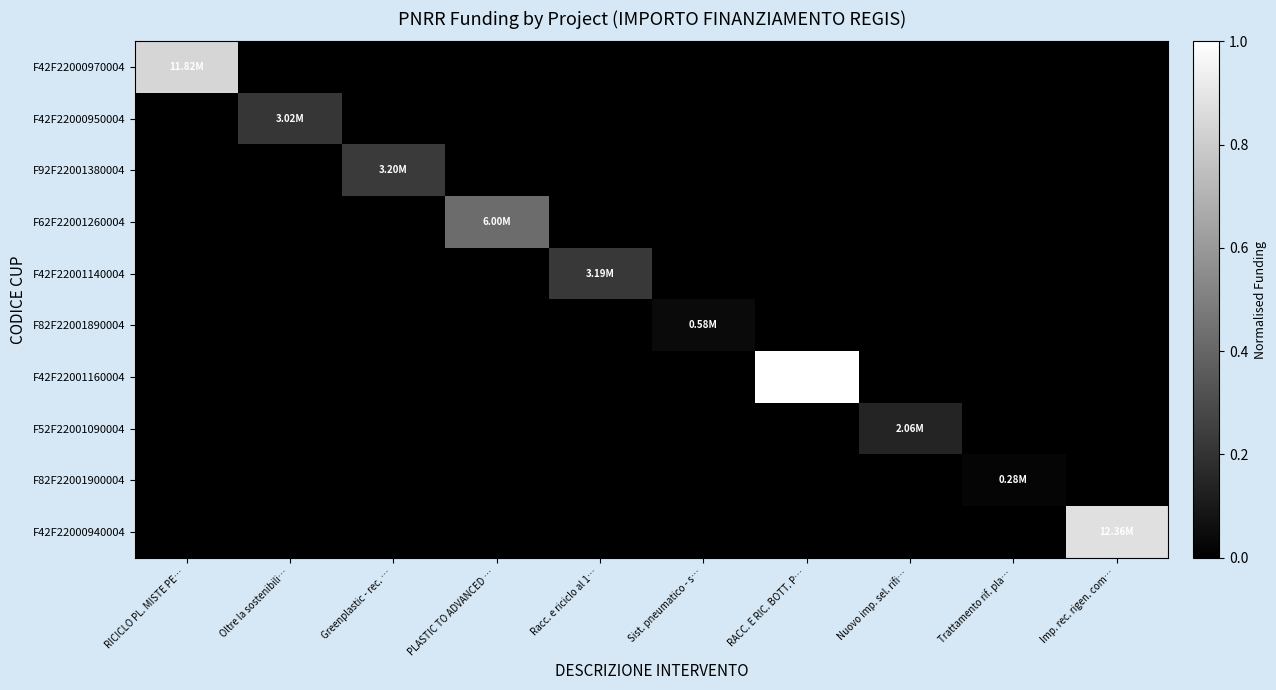

At which category does the chart reach its minimum across all series?

Oltre la sostenibili…